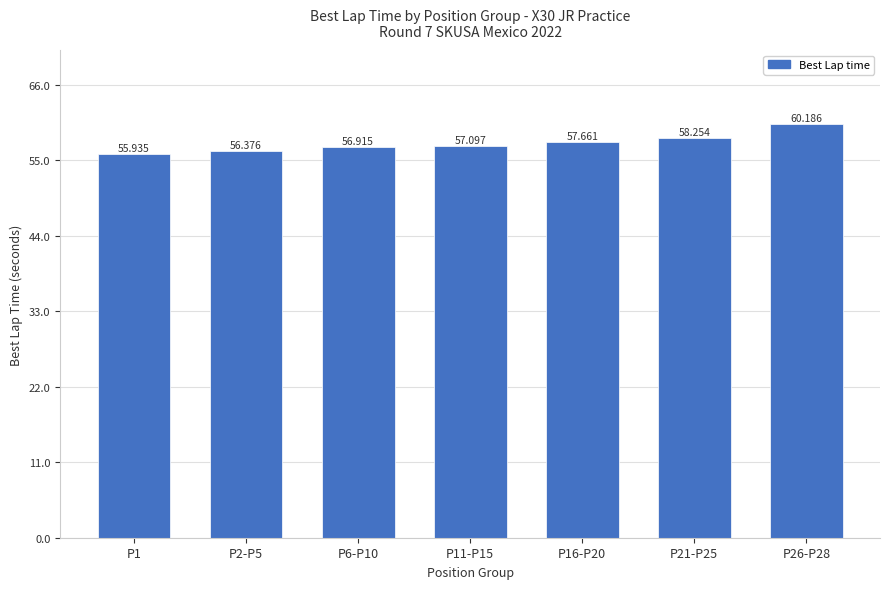

How many bars are there in total?

7